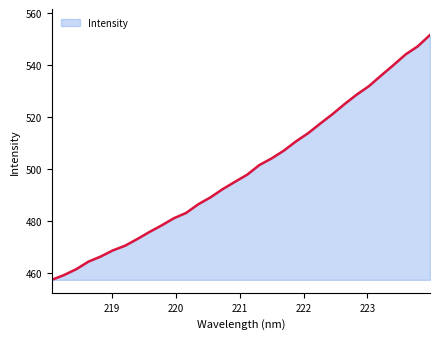

What is the maximum value shown in the chart?

551.7